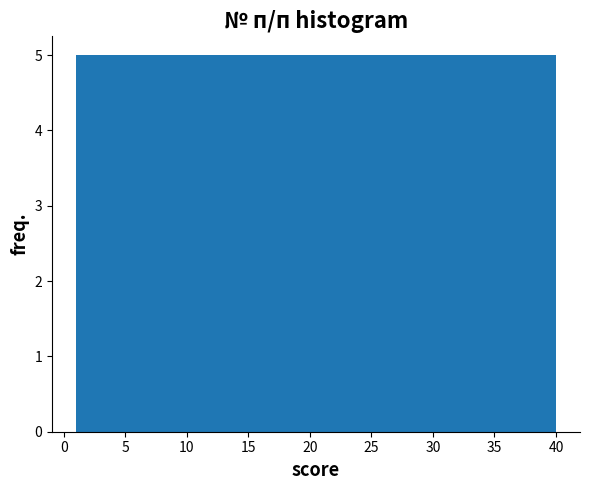

Reading left to right, transcribe this chart: for each bar, give the range it covers on the x-axis and its height. Neither the bar edges nor the heights are printed on the chart, so give them approximately, as read against the axes.

1.0 to 6.0: 5
6.0 to 11.0: 5
11.0 to 15.5: 5
15.5 to 20.5: 5
20.5 to 25.5: 5
25.5 to 30.5: 5
30.5 to 35.0: 5
35.0 to 40.0: 5